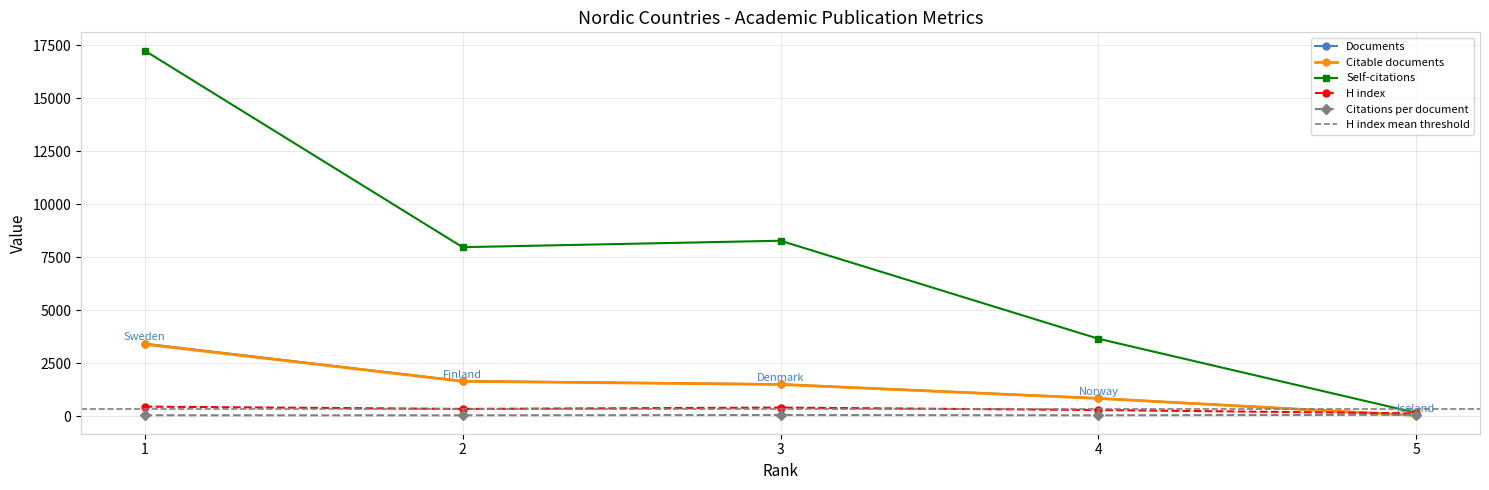

Which series ends up on top after the final intersection of Citable documents and H index?

H index